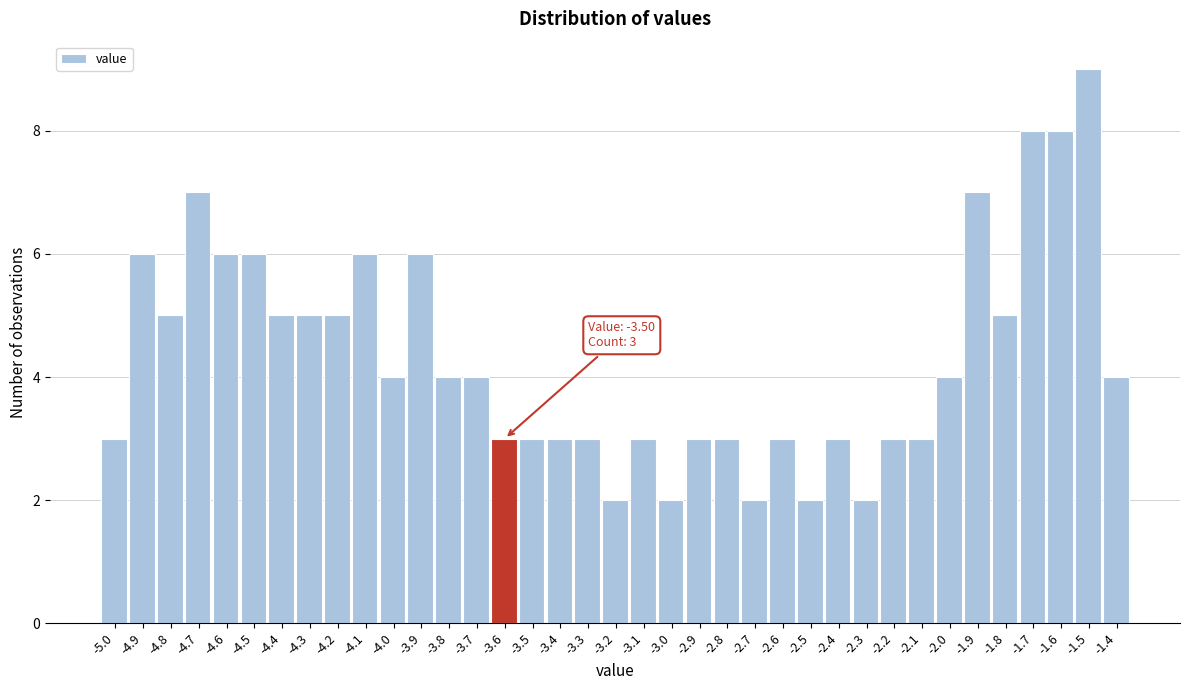

What is the maximum value shown in the chart?

9